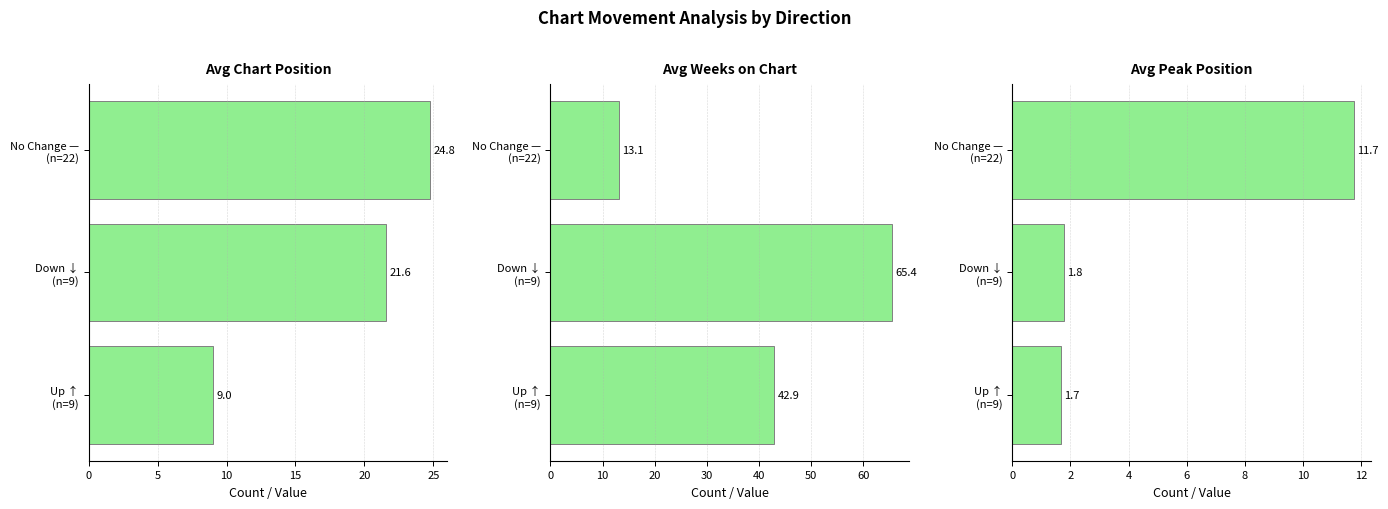

Rank the series by their average value, from highest to lowest.

Avg Weeks on Chart, Avg Chart Position, Avg Peak Position